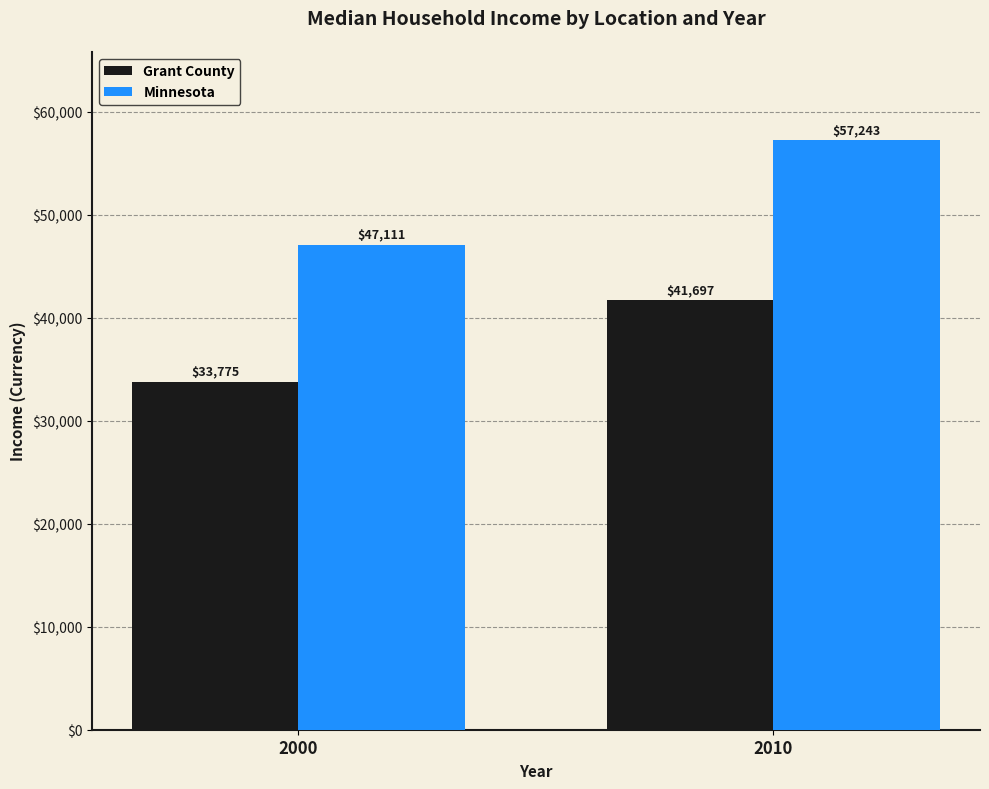

Reading right to left, extract all data points from this chart.

Grant County: 41697	33775
Minnesota: 57243	47111